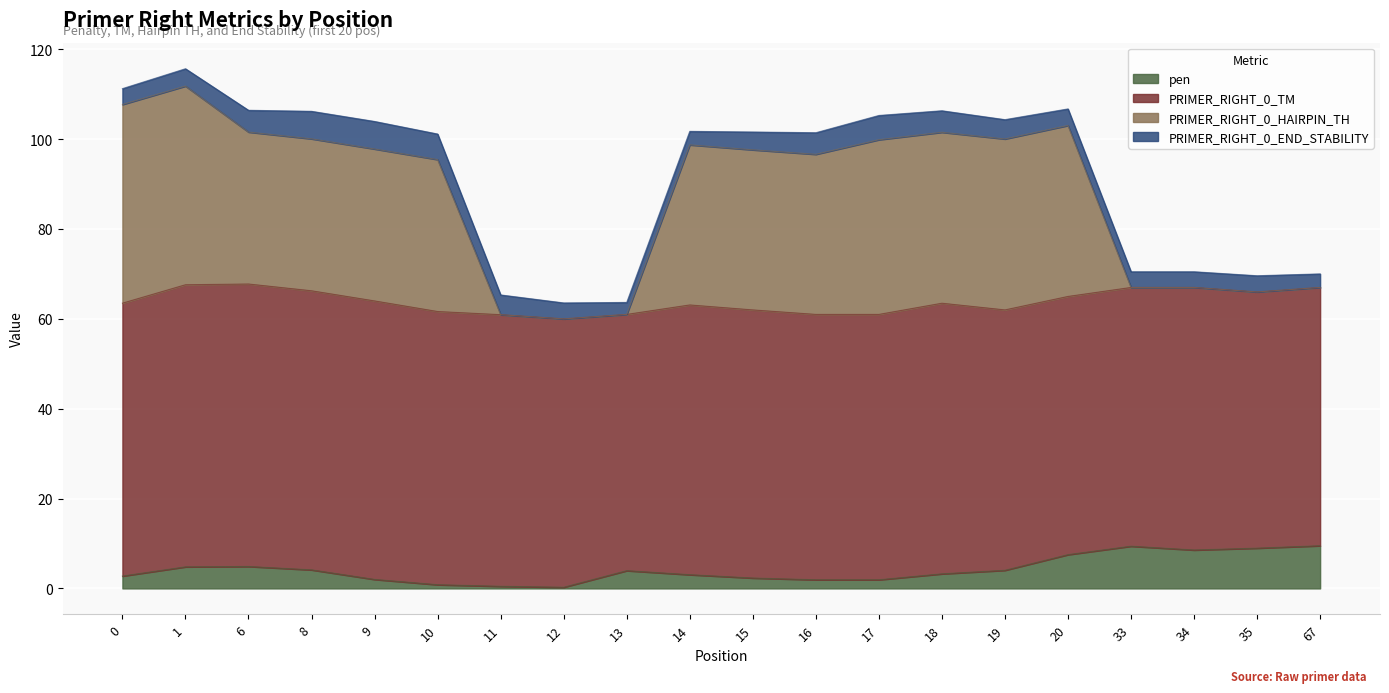

What is the difference between the maximum and second lowest values in the pen series?

9.0